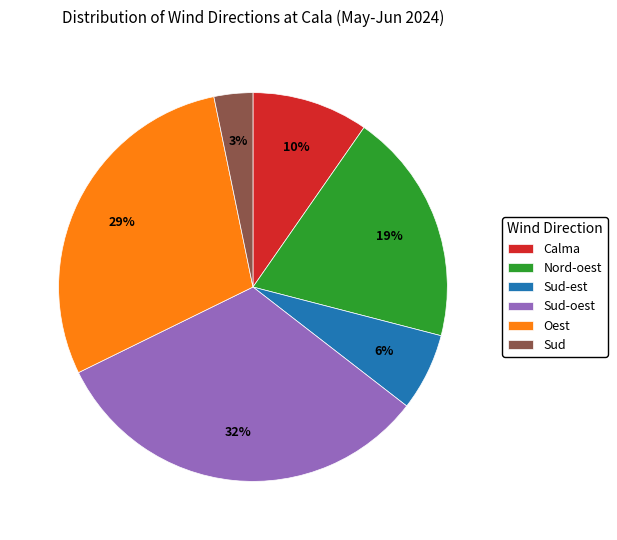

To the nearest percent, what is the combined percentage of Sud-est and Oest?

35%